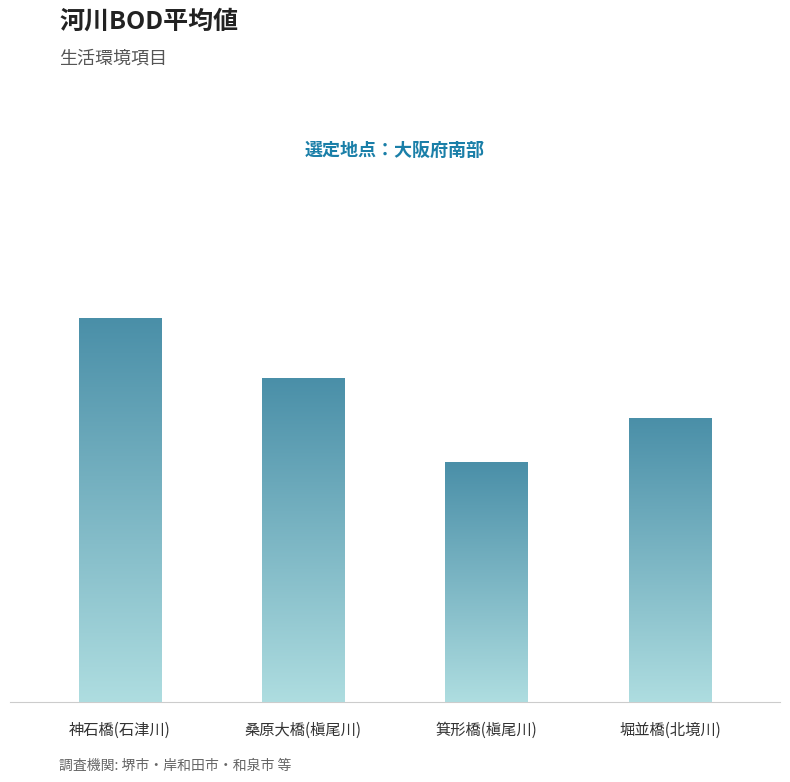

Where is the data nearest to the value 2?

箕形橋(槇尾川)